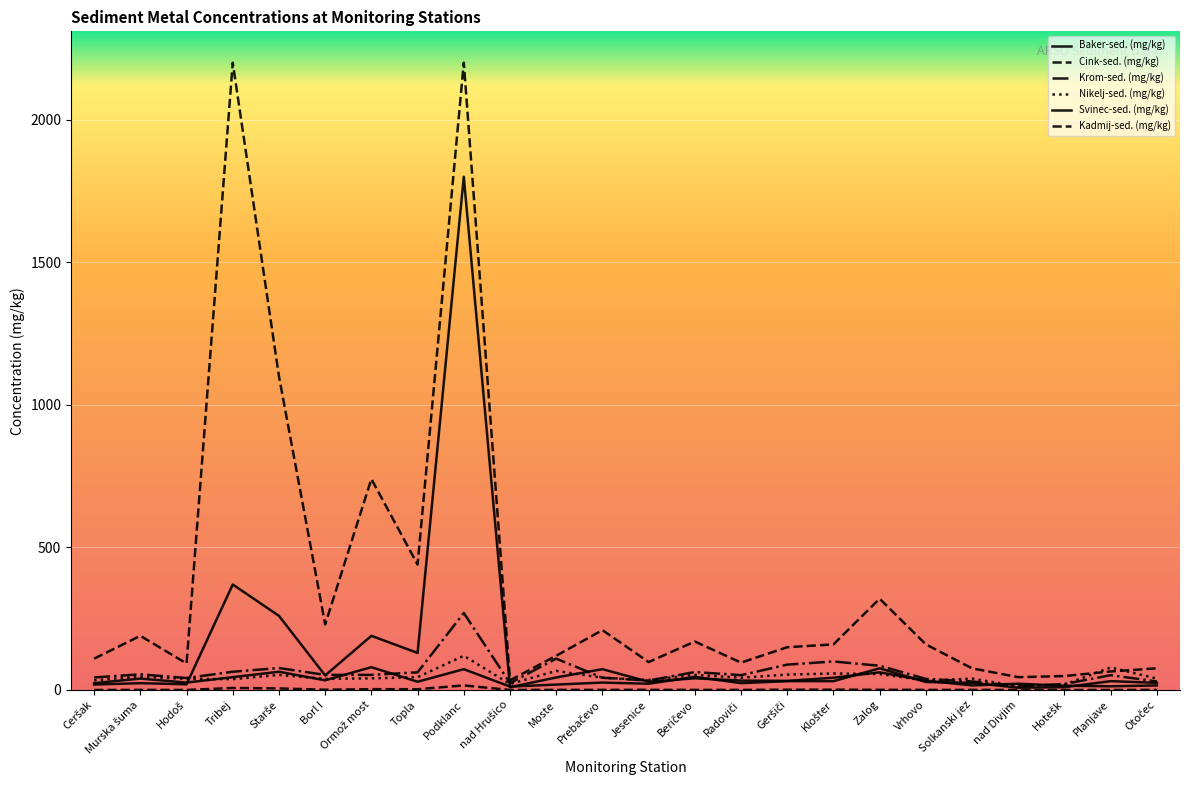

What is the label of the 2nd point from the right?

Planjave